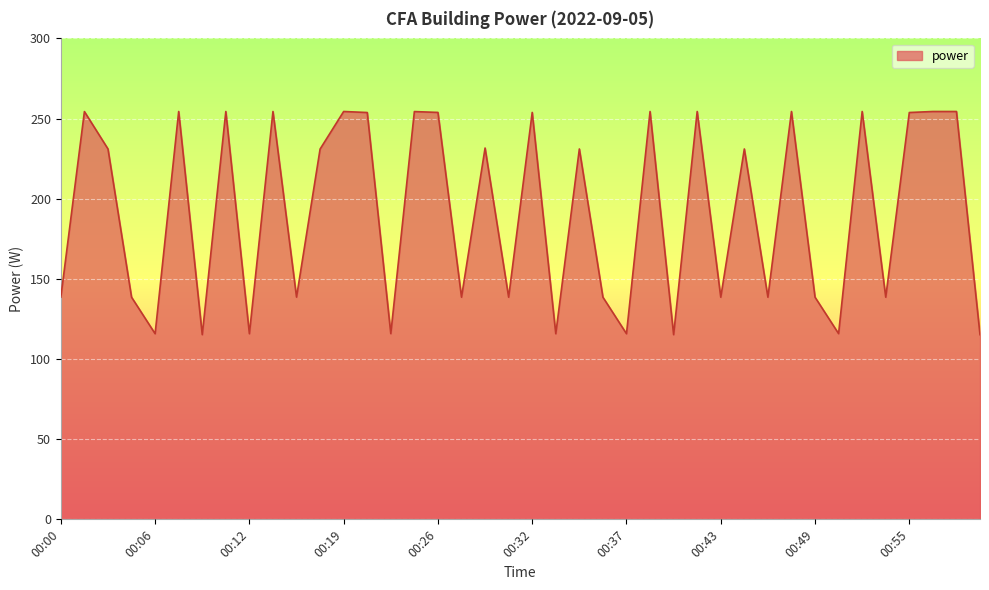

What is the minimum value shown in the chart?

115.2